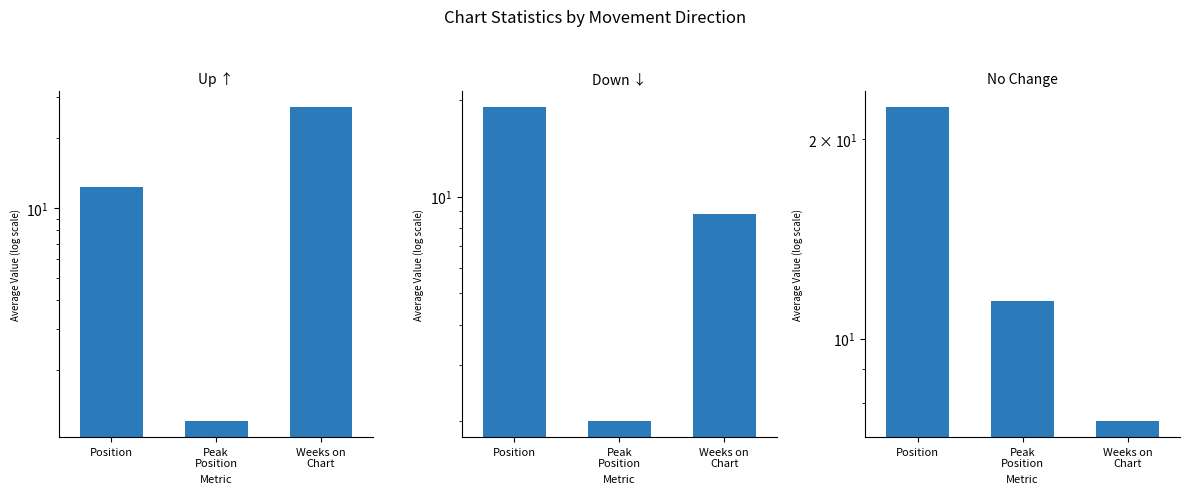

Where does the up series first go above 12?

Position